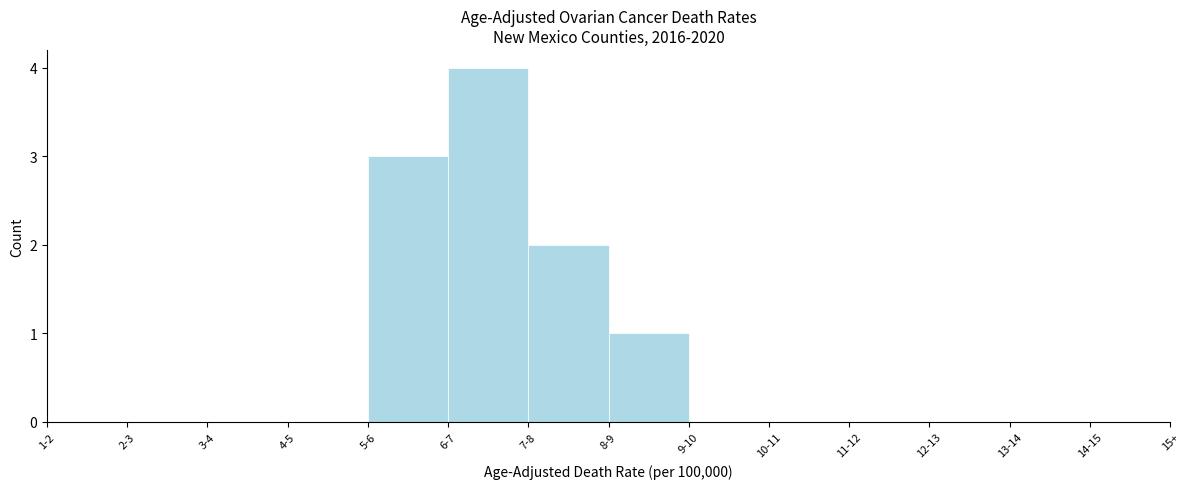

Reading left to right, what are all the values shown in this chart?

1-2=0	2-3=0	3-4=0	4-5=0	5-6=3	6-7=4	7-8=2	8-9=1	9-10=0	10-11=0	11-12=0	12-13=0	13-14=0	14-15=0